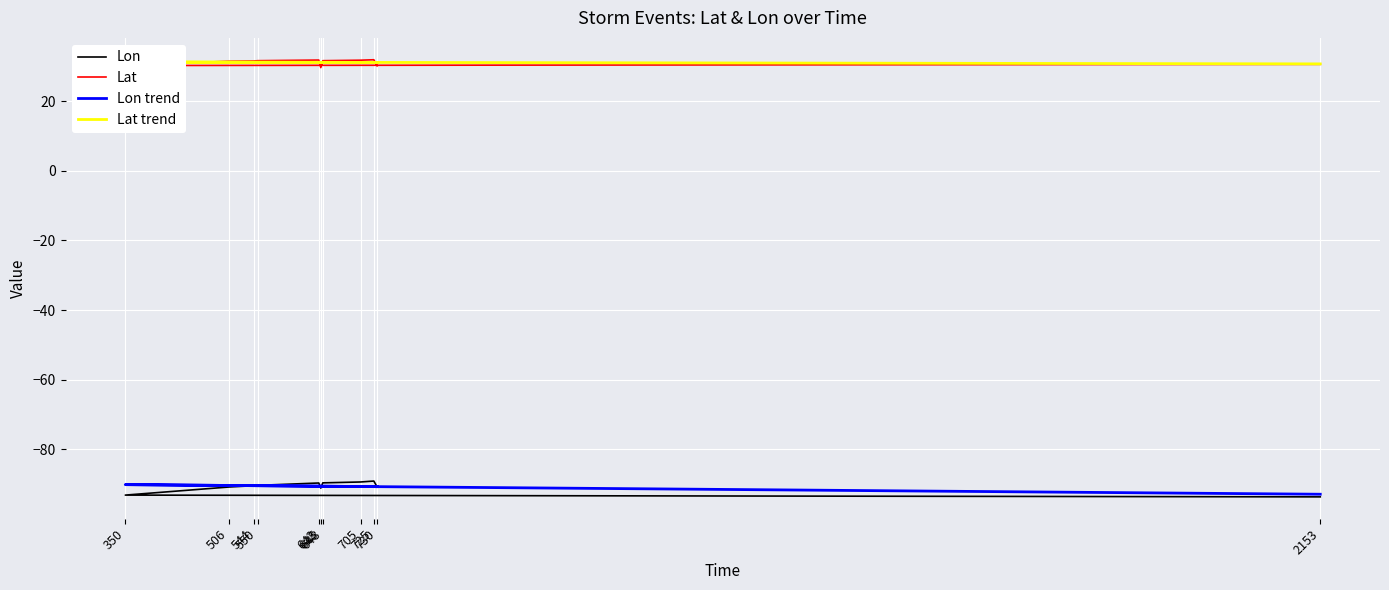

Where is the first local maximum for Lon?

642